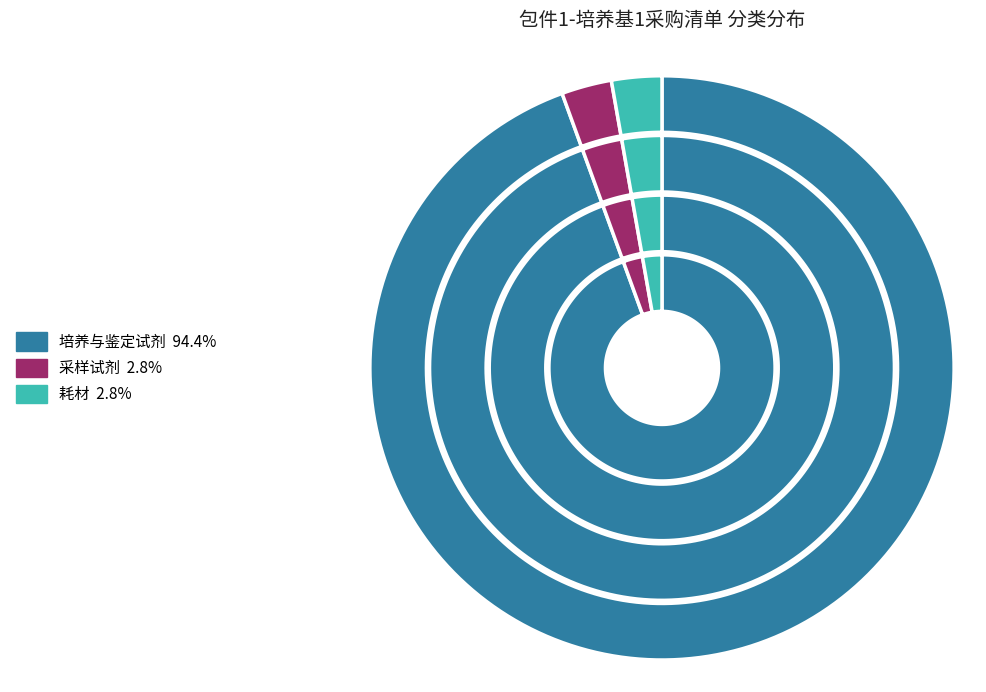

What is the smallest slice in the pie chart?

采样试剂